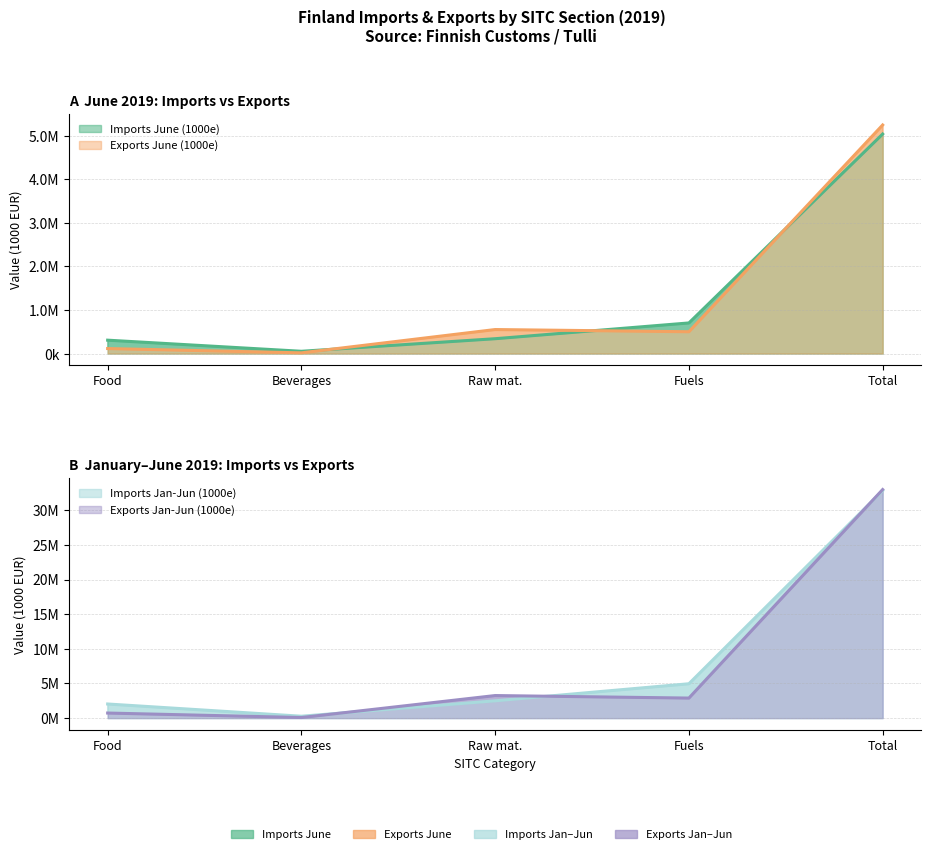

Which series changed the most between Food and Beverages?

Imports Jan-Jun (1000e)